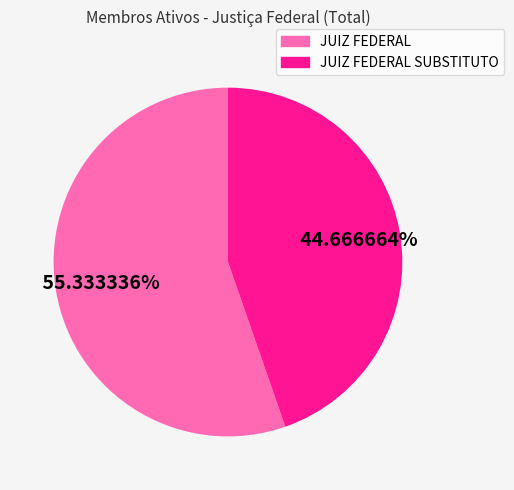

Is there a majority slice in this chart?

Yes